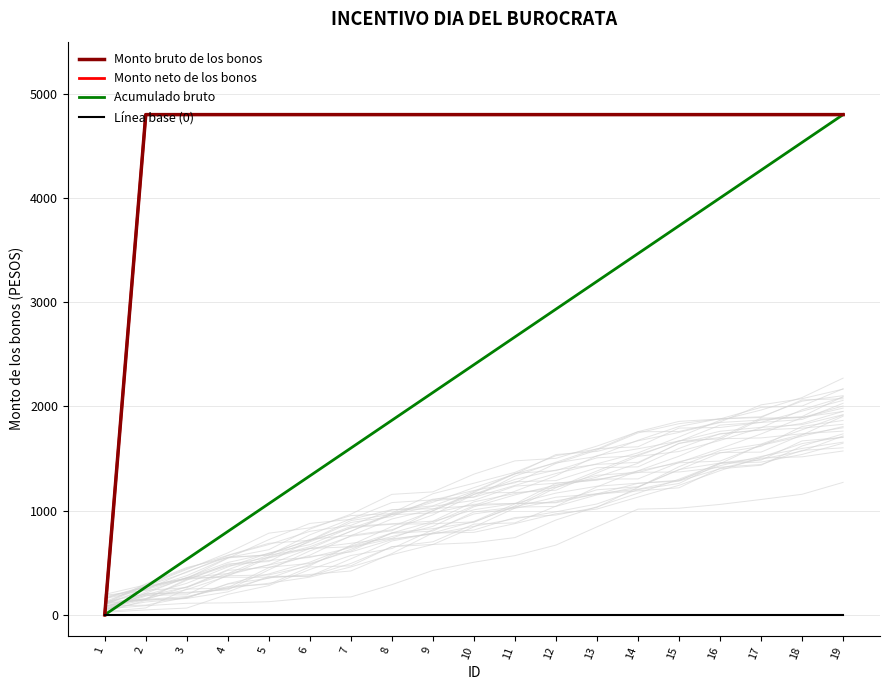

Reading left to right, transcribe all the data shown in this chart.

Monto bruto de los bonos: 0.0	4800.0	4800.0	4800.0	4800.0	4800.0	4800.0	4800.0	4800.0	4800.0	4800.0	4800.0	4800.0	4800.0	4800.0	4800.0	4800.0	4800.0	4800.0
Monto neto de los bonos: 0.0	4800.0	4800.0	4800.0	4800.0	4800.0	4800.0	4800.0	4800.0	4800.0	4800.0	4800.0	4800.0	4800.0	4800.0	4800.0	4800.0	4800.0	4800.0
Acumulado bruto: 0.0	266.7	533.3	800.0	1066.7	1333.3	1600.0	1866.7	2133.3	2400.0	2666.7	2933.3	3200.0	3466.7	3733.3	4000.0	4266.7	4533.3	4800.0
Línea base (0): 0.0	0.0	0.0	0.0	0.0	0.0	0.0	0.0	0.0	0.0	0.0	0.0	0.0	0.0	0.0	0.0	0.0	0.0	0.0